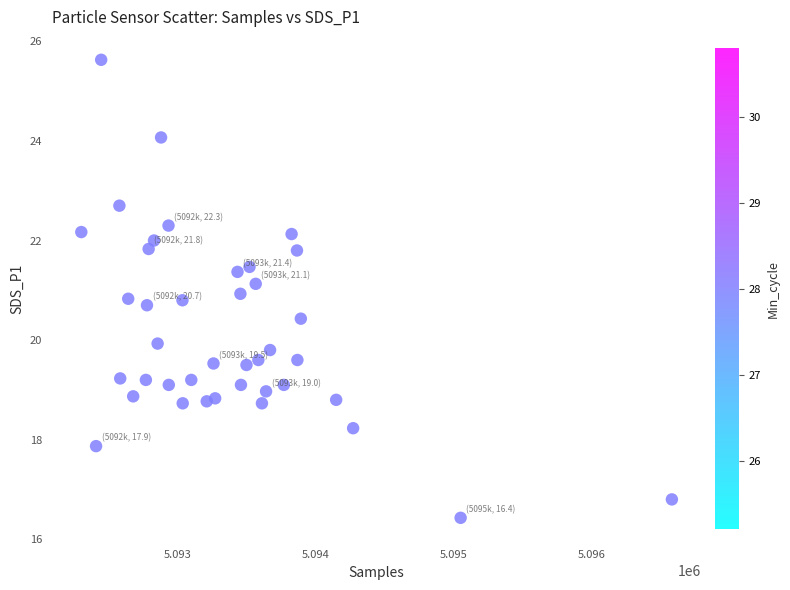

What is the range of X values (max minus min)?

4280.0